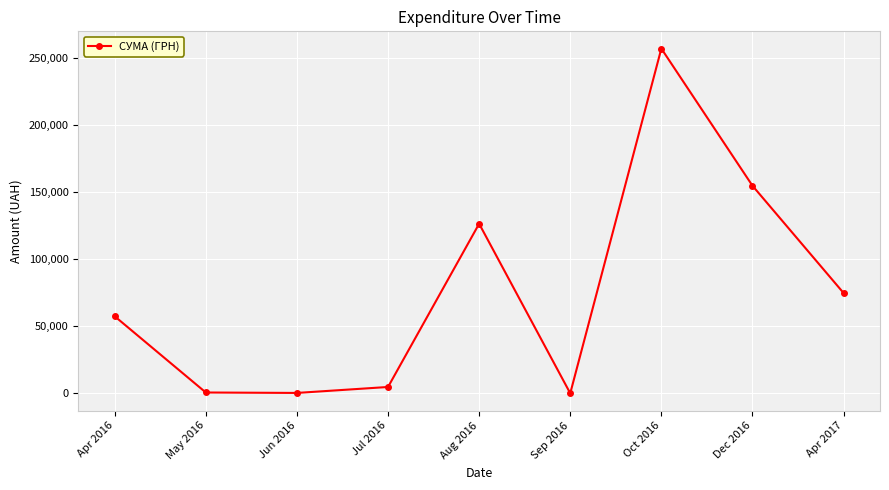

Between Apr 2016 and Oct 2016, which is larger?

Oct 2016